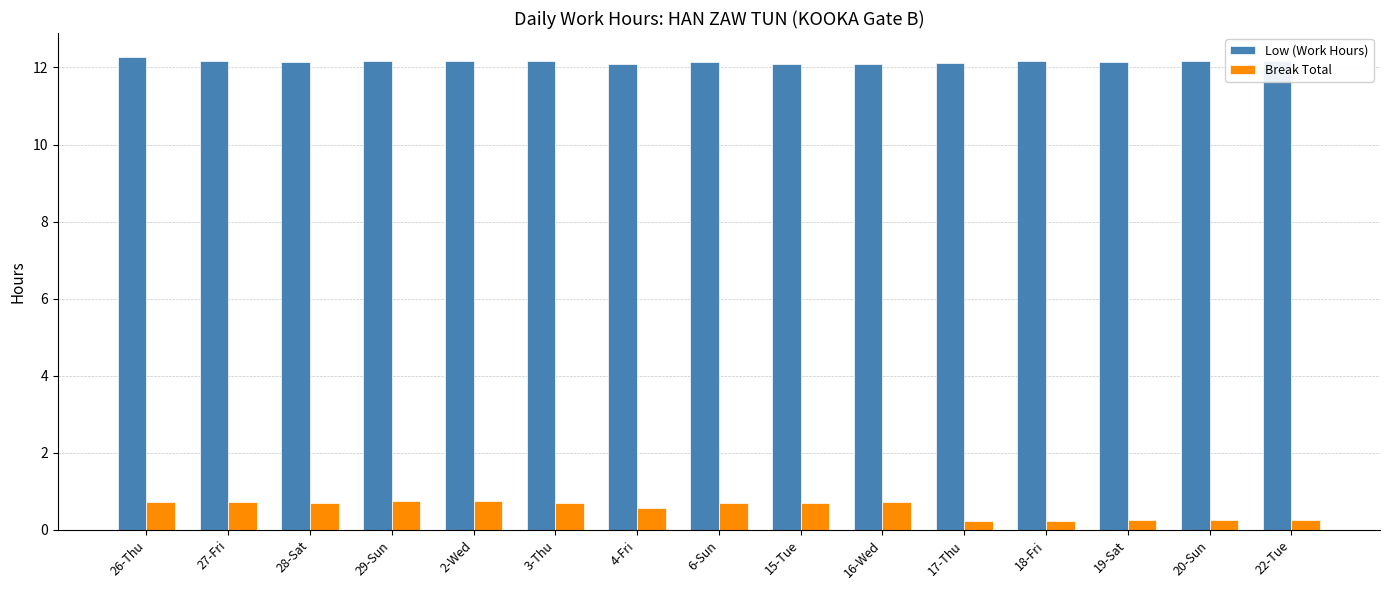

What is the lowest value of the Break Total series?

0.2